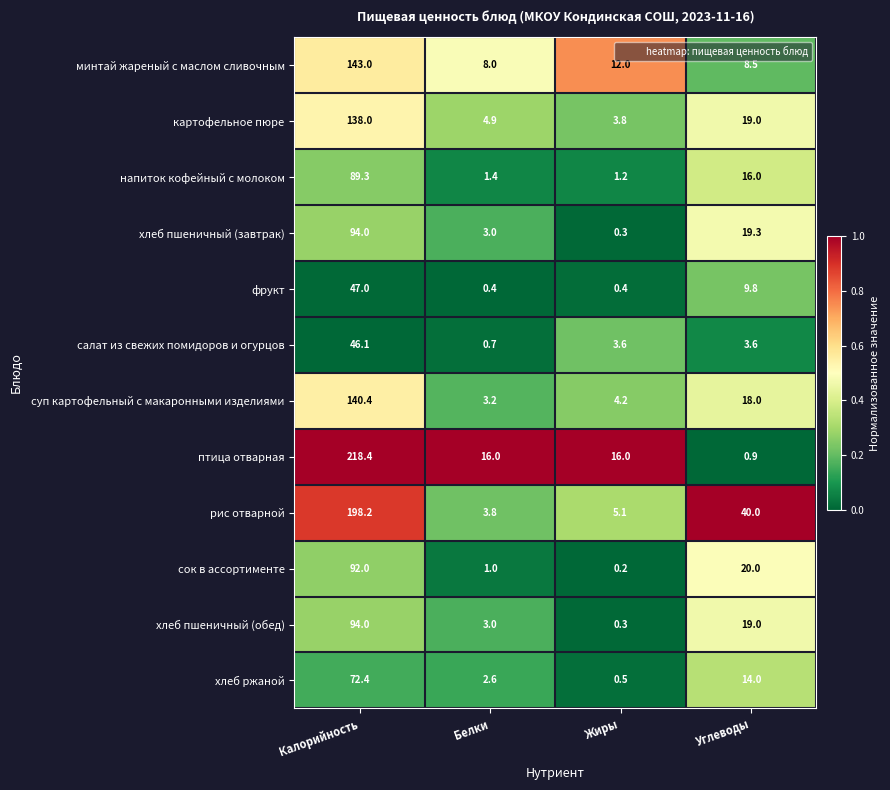

Rank the categories by хлеб ржаной value from highest to lowest.

Калорийность, Углеводы, Белки, Жиры